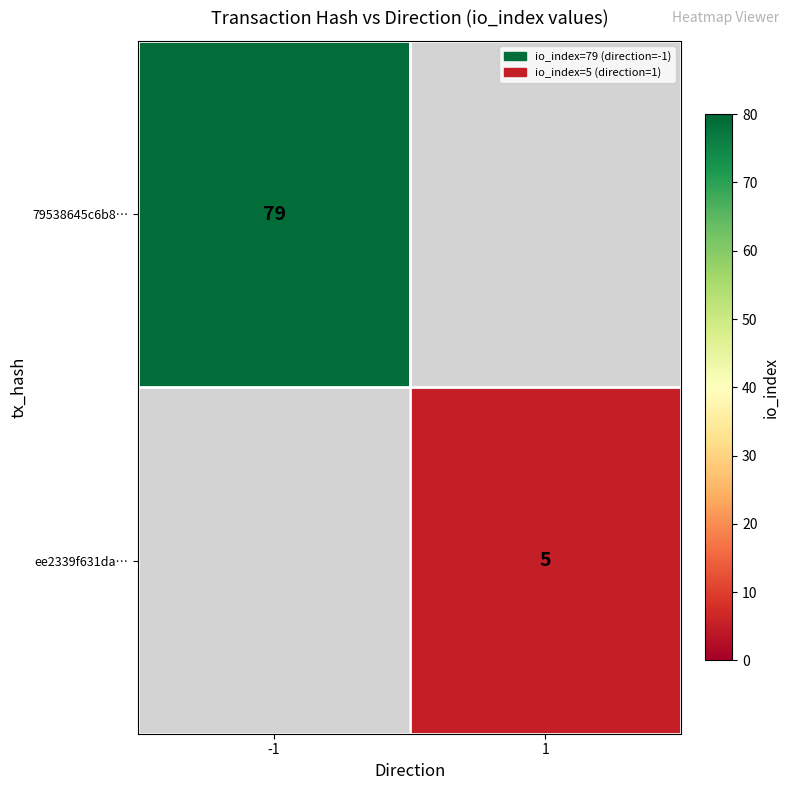

Is it true that ee2339f631da… equals 1 at 1?

False